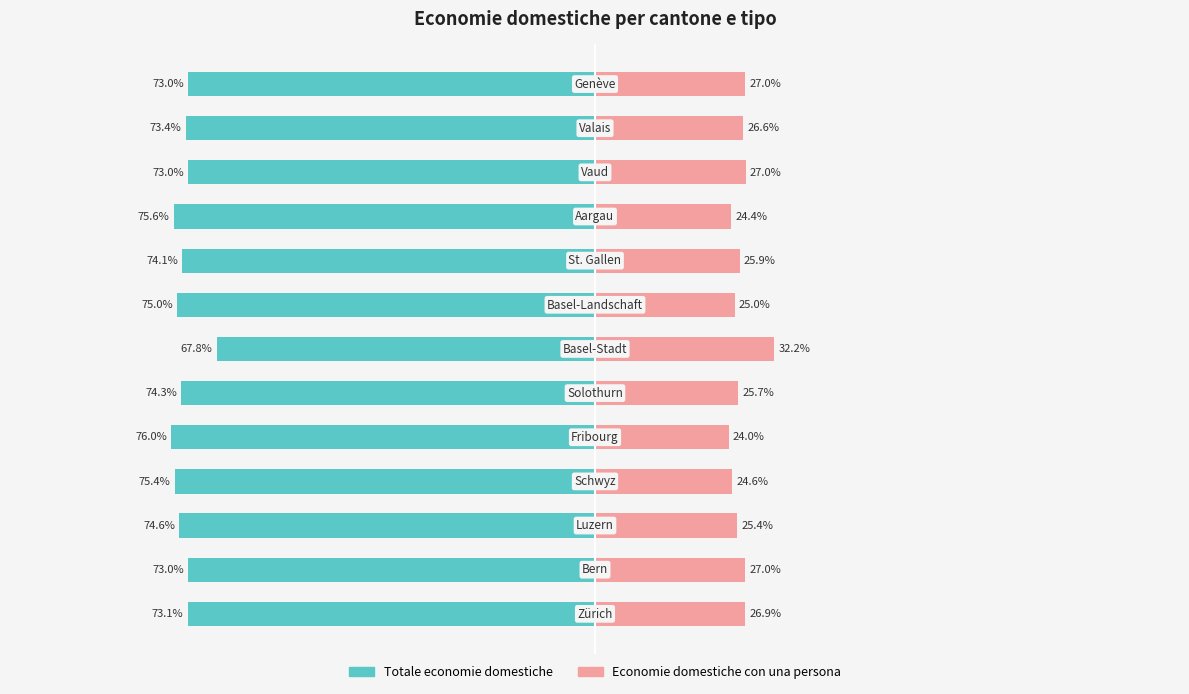

Which series has the widest spread of values?

Totale economie domestiche